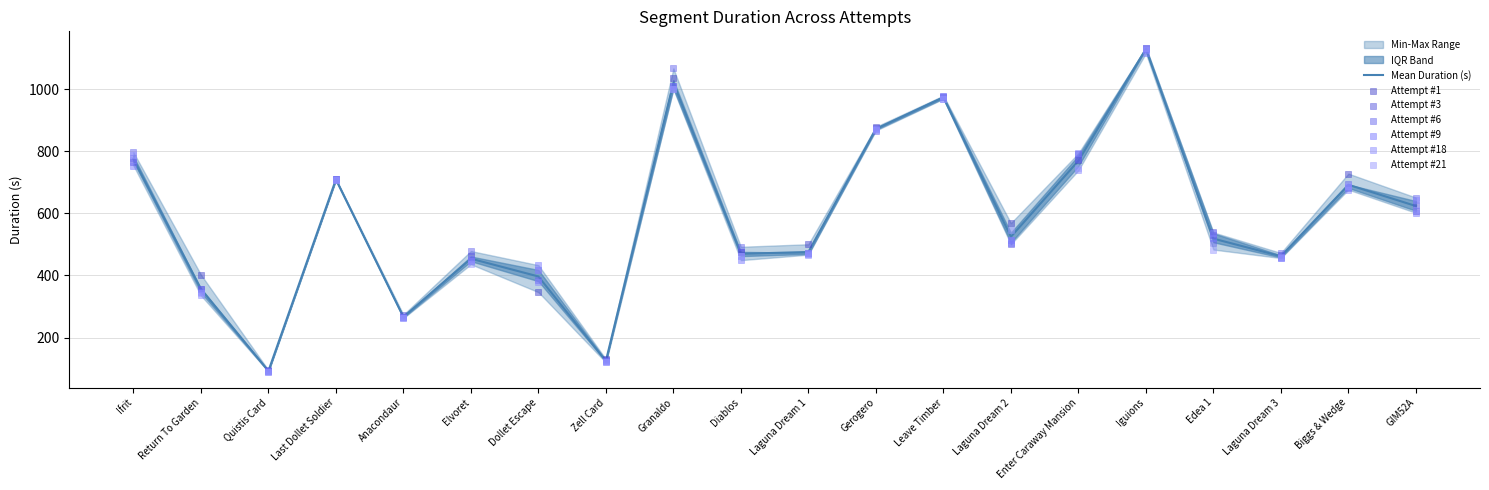

Is the value of Attempt #18 at Return To Garden greater than the value of Attempt #3 at Gerogero?

No